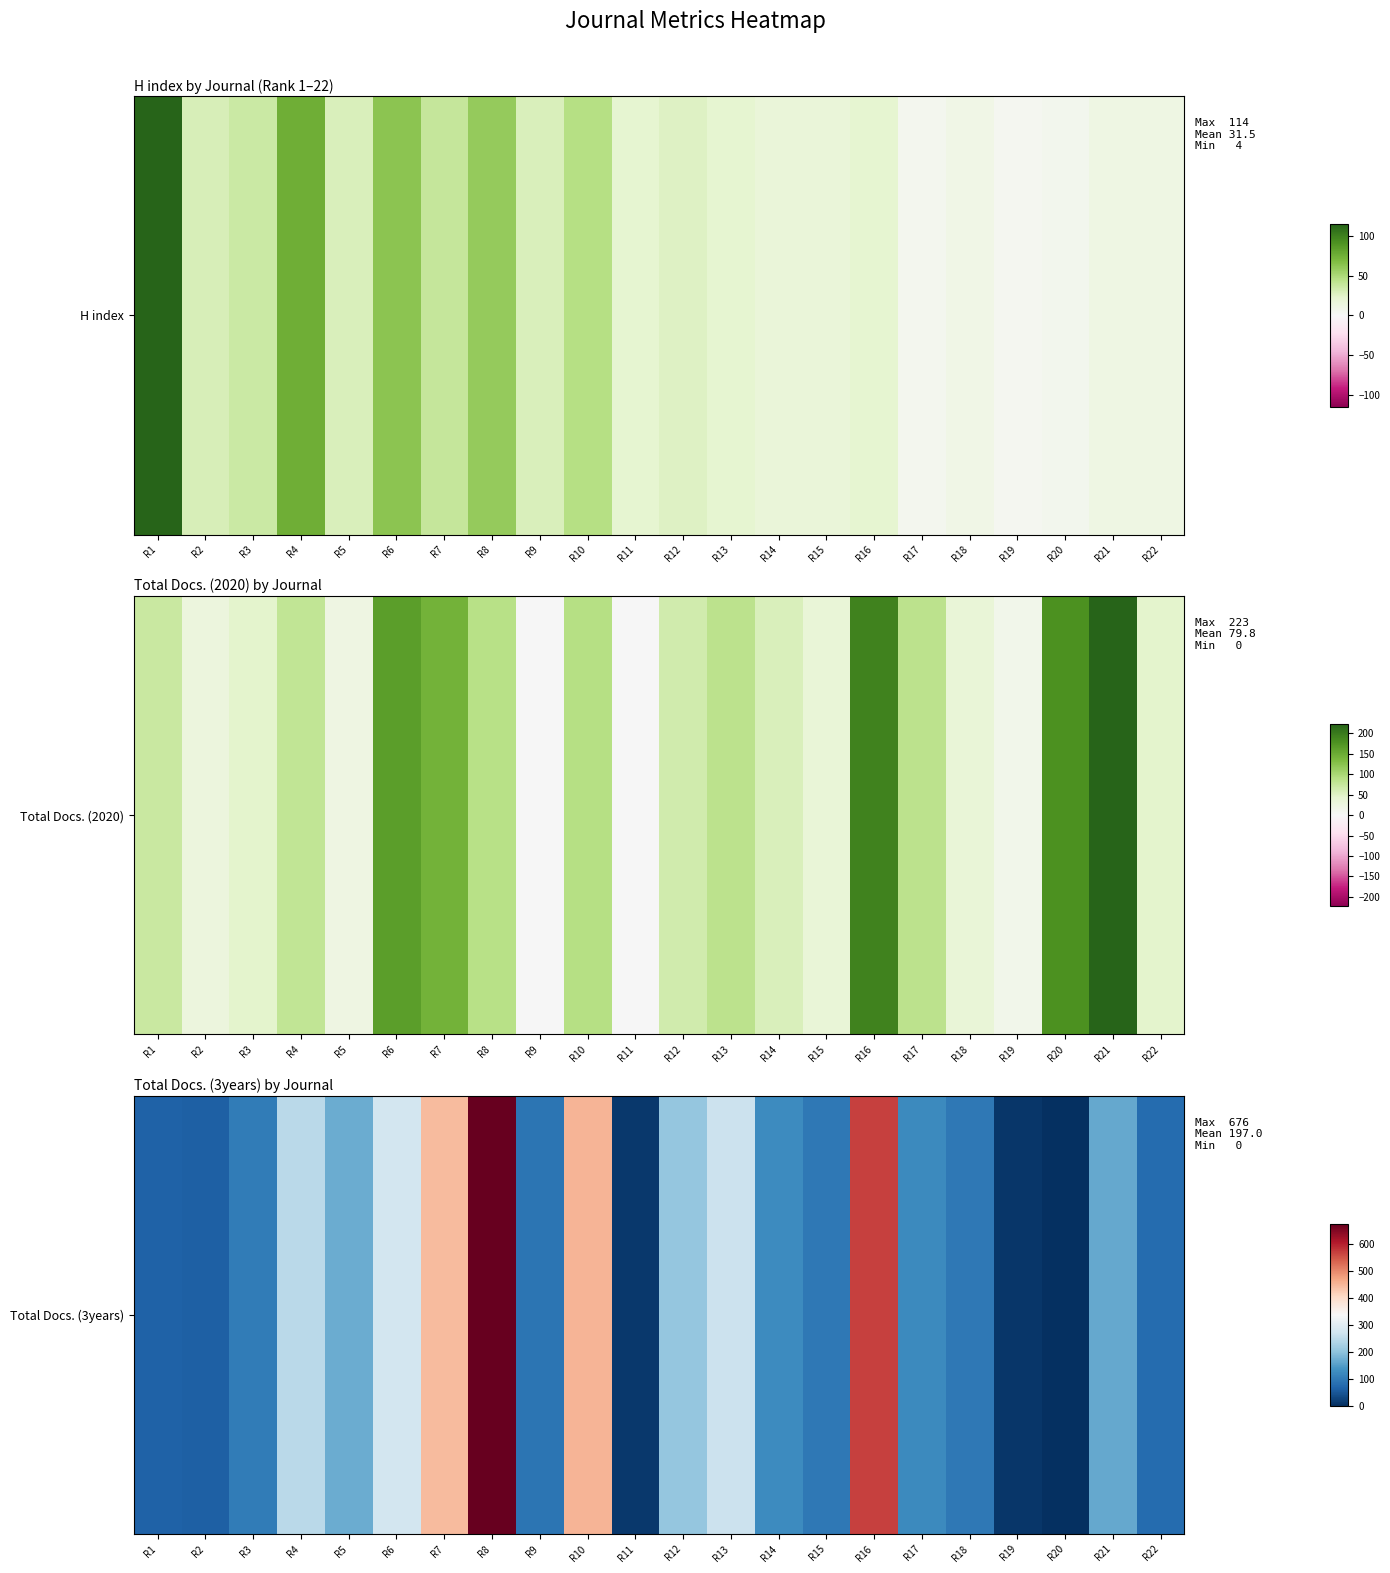

What is the greatest value displayed?

676